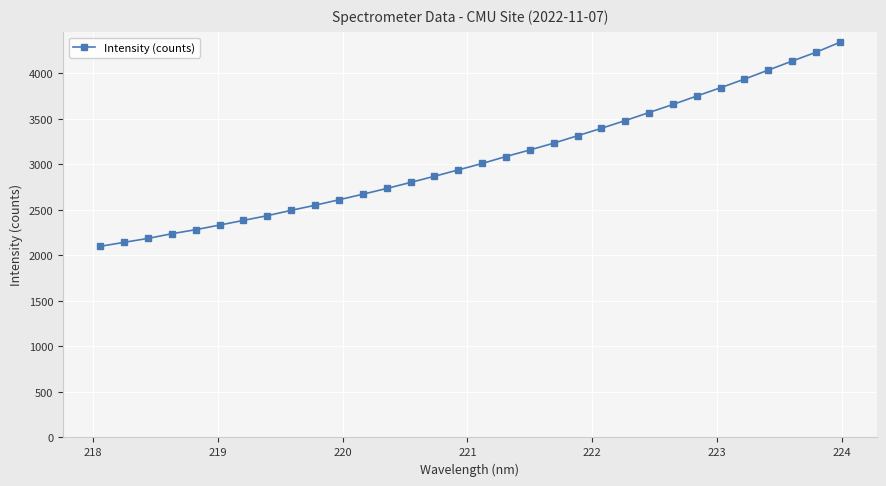

How many lines are shown in the chart?

1